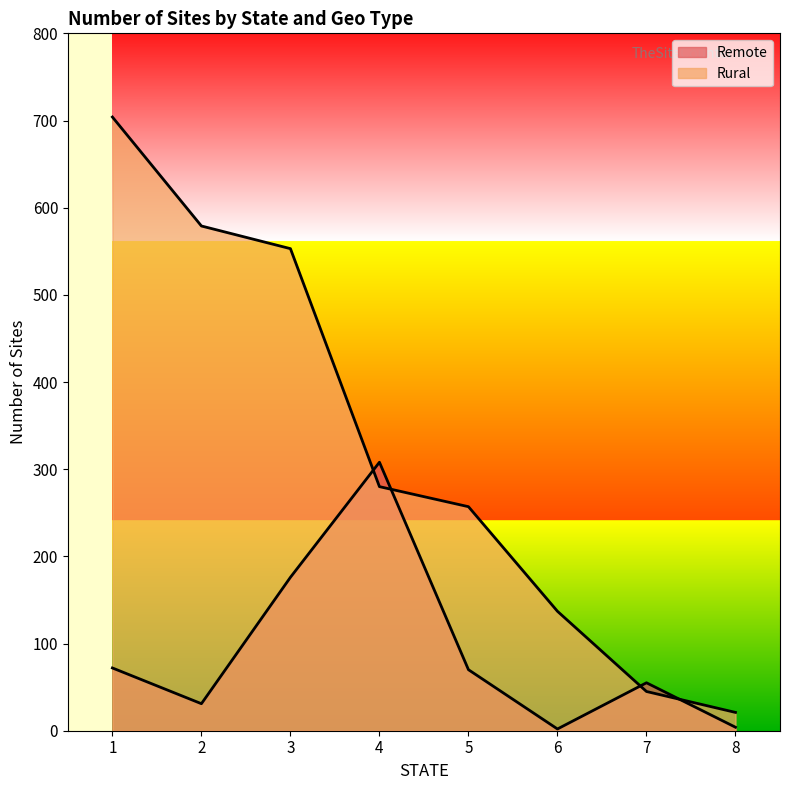

At how many categories does at least one series exceed 112?

6